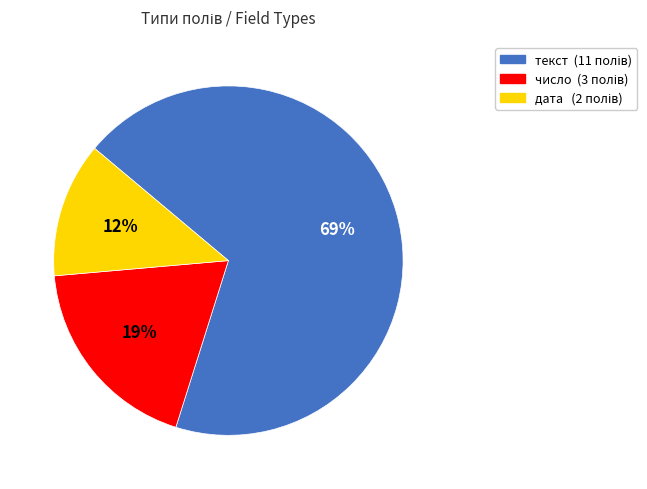

What is the majority slice?

текст